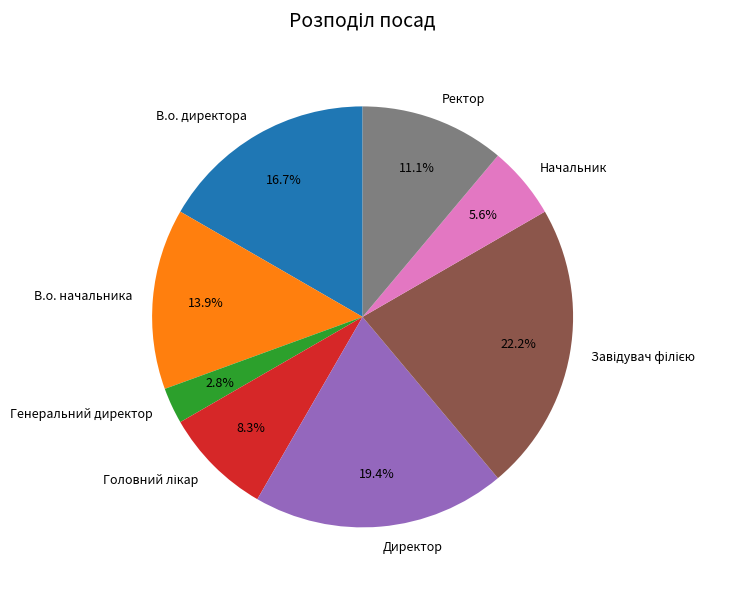

Does Начальник account for over 50% of the chart?

No